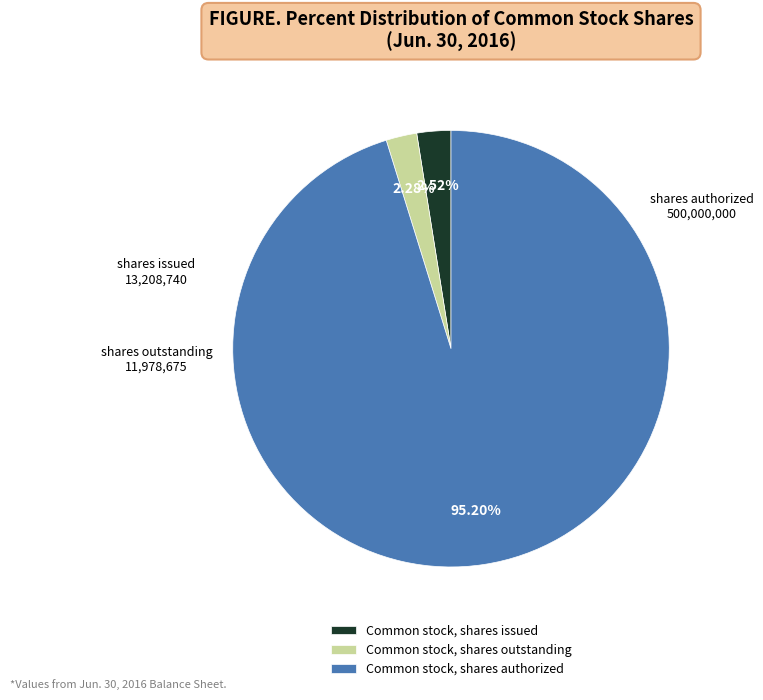

The Common stock, shares issued slice represents 9% of the pie. True or false?

False